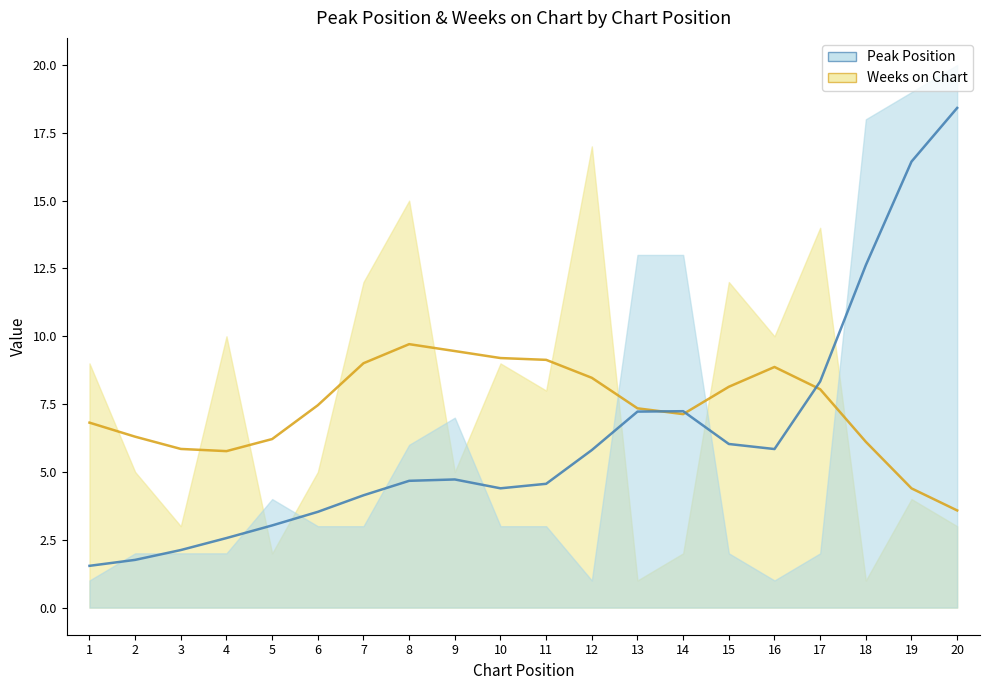

List the series in order of their overall mean, lowest first.

Peak Position, Weeks on Chart